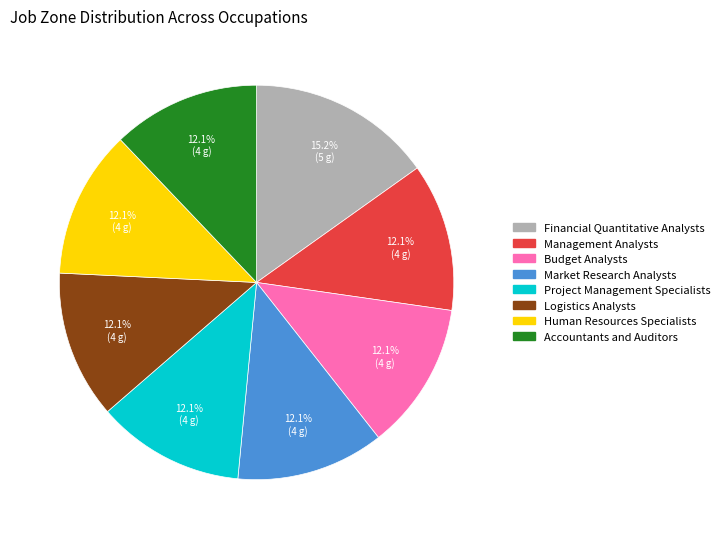

Is there a majority slice in this chart?

No